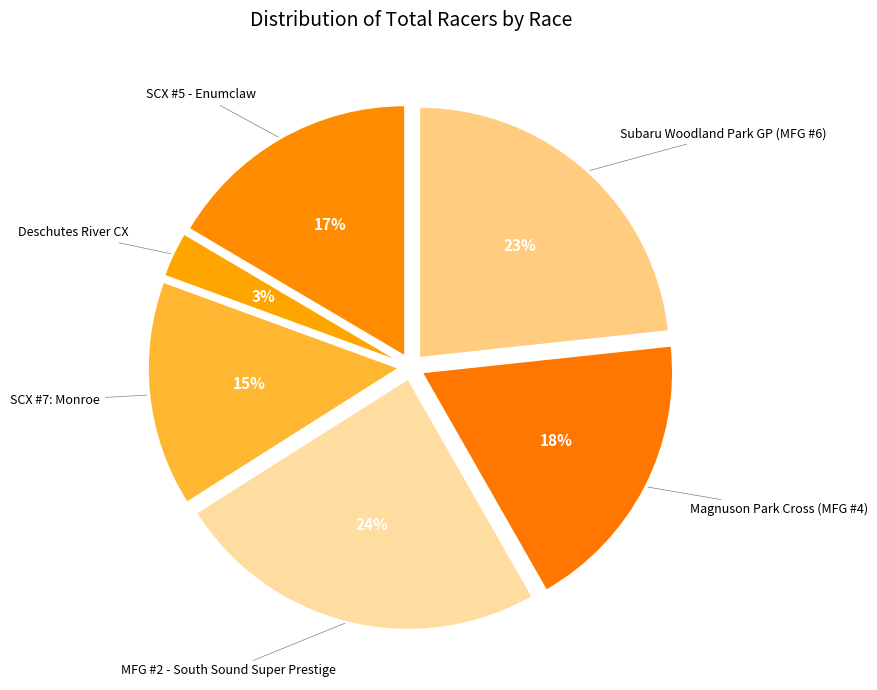

Count the number of slices in the pie.

6